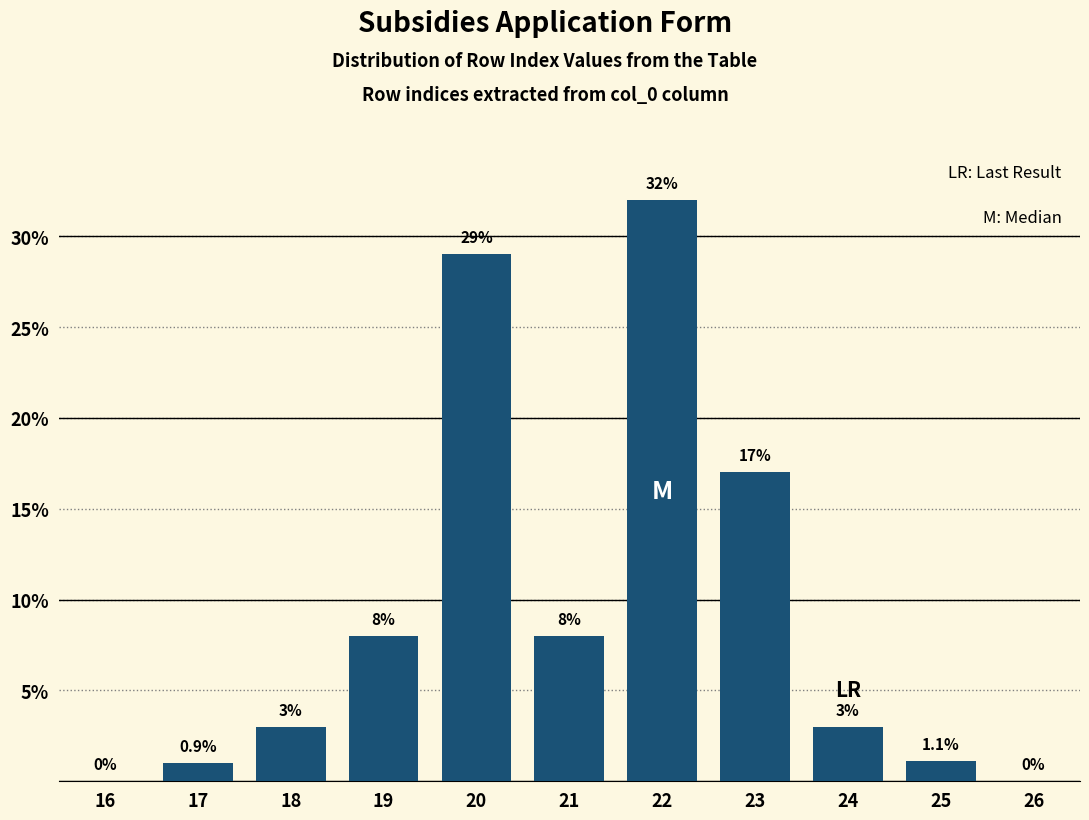

Reading left to right, list all the values displayed in this chart.

16=0.0	17=1.0	18=3.0	19=8.0	20=29.0	21=8.0	22=32.0	23=17.0	24=3.0	25=1.1	26=0.0